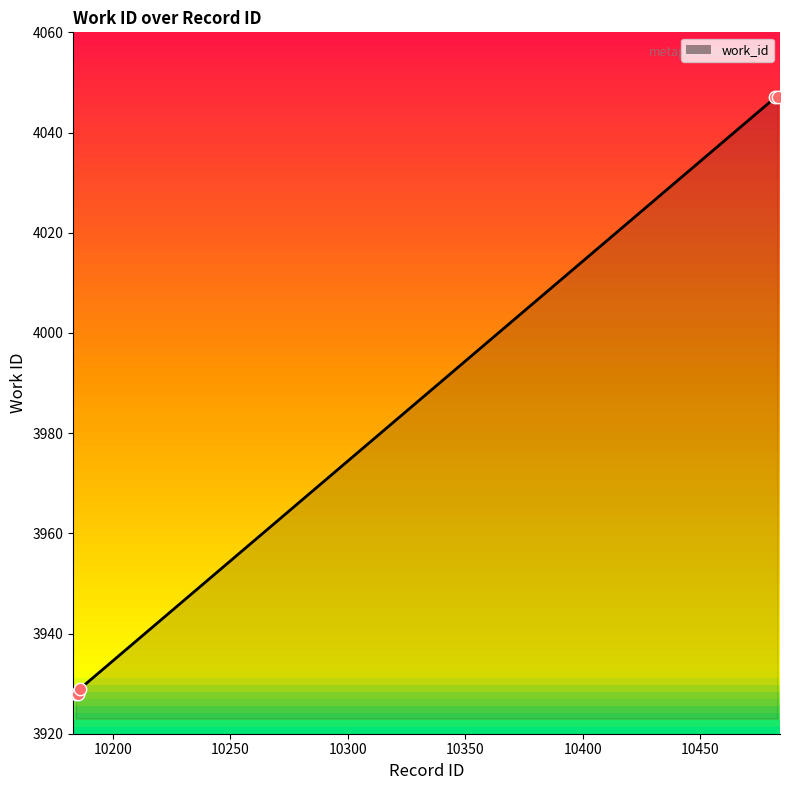

True or false: the data has more than 2 interior local peaks.

False